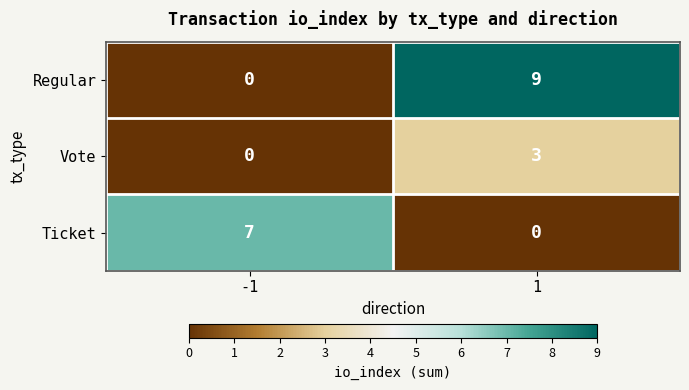

Reading right to left, extract all data points from this chart.

Regular: 9	0
Vote: 3	0
Ticket: 0	7